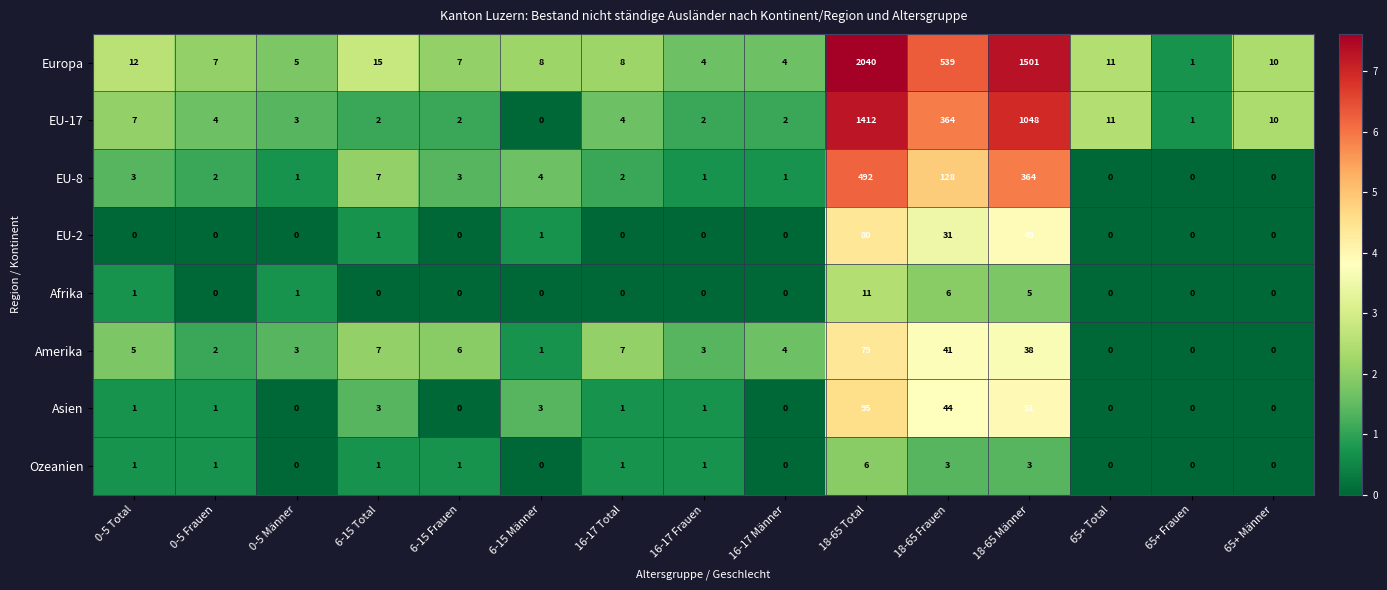

What is the difference between the maximum and minimum values in the EU-17 series?

1412